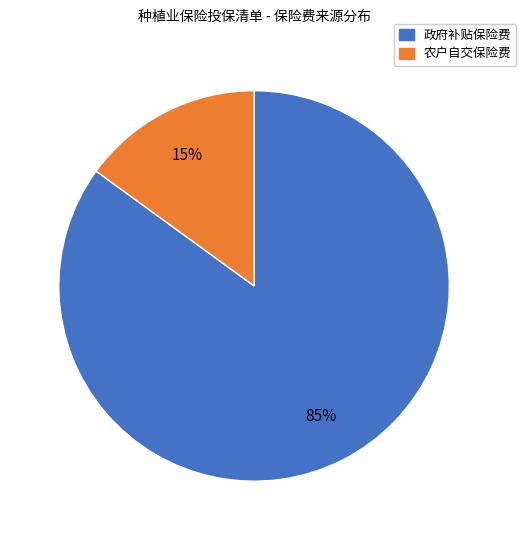

Is there any slice that represents more than half of the pie?

Yes